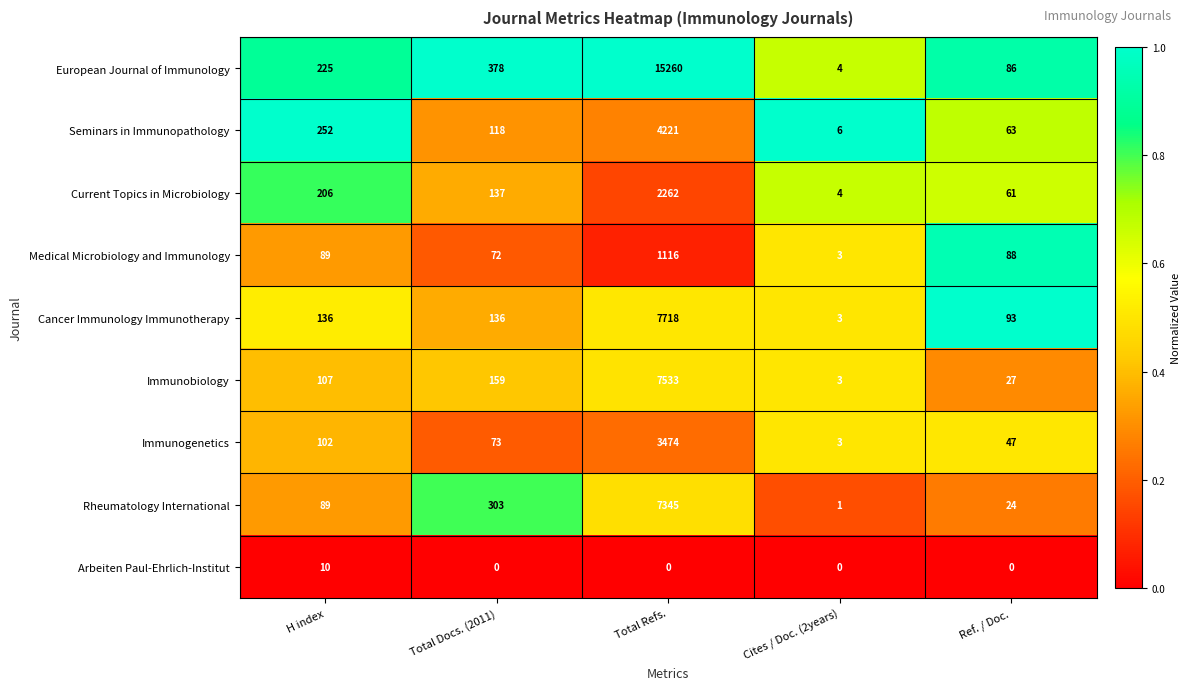

True or false: Arbeiten Paul-Ehrlich-Institut has a value of 4 at Ref. / Doc..

False